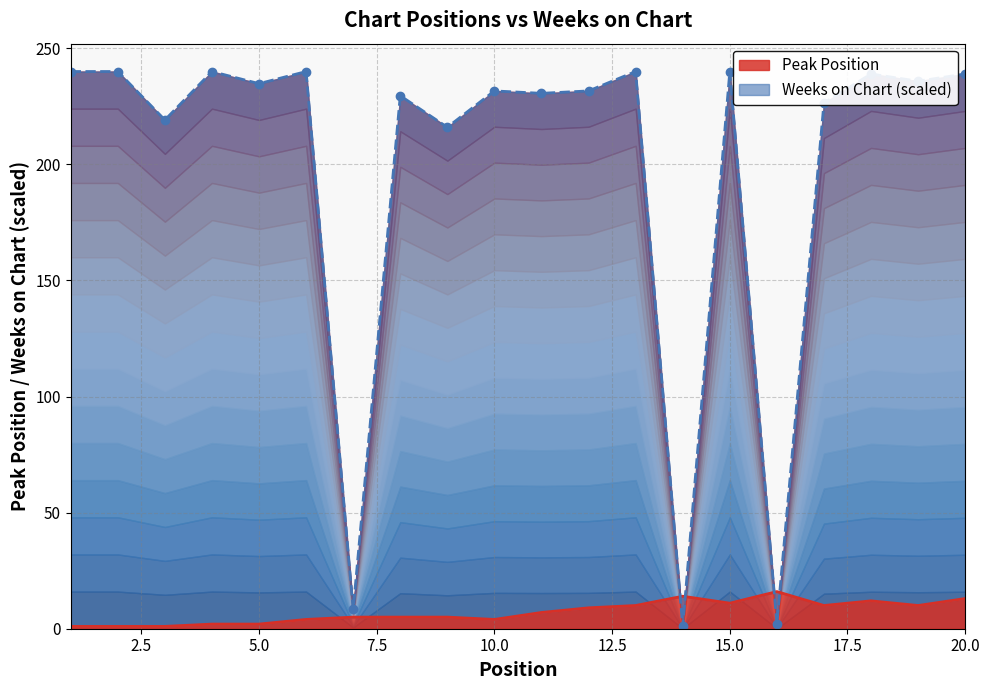

Which category has the highest value across all series?

1